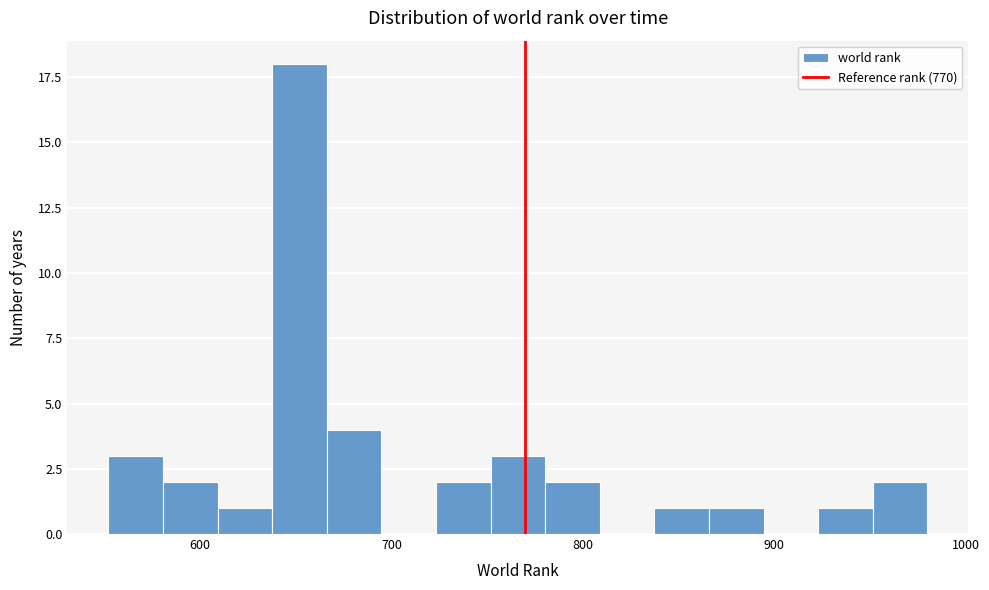

Around what value on the x-axis is the tallest bar? Give the approximate position of its centre, as read against the axis.

650